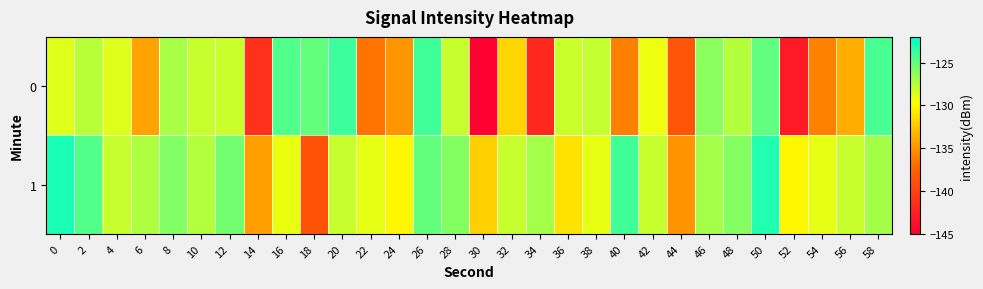

Reading right to left, what are all the values shown in this chart?

0: 58=-124.2	56=-133.7	54=-136.0	52=-143.0	50=-124.9	48=-127.5	46=-126.2	44=-138.6	42=-129.2	40=-136.1	38=-127.9	36=-128.0	34=-141.9	32=-131.8	30=-144.8	28=-127.9	26=-123.9	24=-134.9	22=-136.6	20=-123.8	18=-125.0	16=-124.5	14=-141.3	12=-128.1	10=-128.0	8=-127.1	6=-134.3	4=-128.7	2=-127.5	0=-128.7
1: 58=-127.0	56=-128.0	54=-129.0	52=-130.0	50=-123.0	48=-126.0	46=-127.0	44=-135.0	42=-128.0	40=-124.0	38=-129.0	36=-131.0	34=-127.0	32=-128.0	30=-132.0	28=-126.0	26=-125.0	24=-130.0	22=-129.0	20=-128.0	18=-138.8	16=-129.0	14=-134.4	12=-125.5	10=-127.4	8=-125.9	6=-127.3	4=-127.9	2=-124.5	0=-122.9